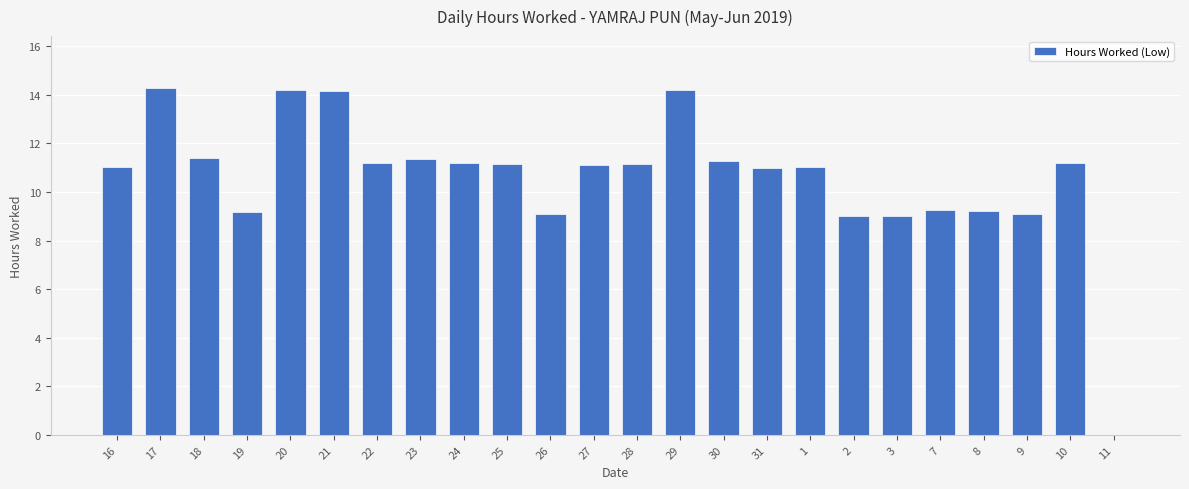

True or false: the data shows 15.9 at 24.

False